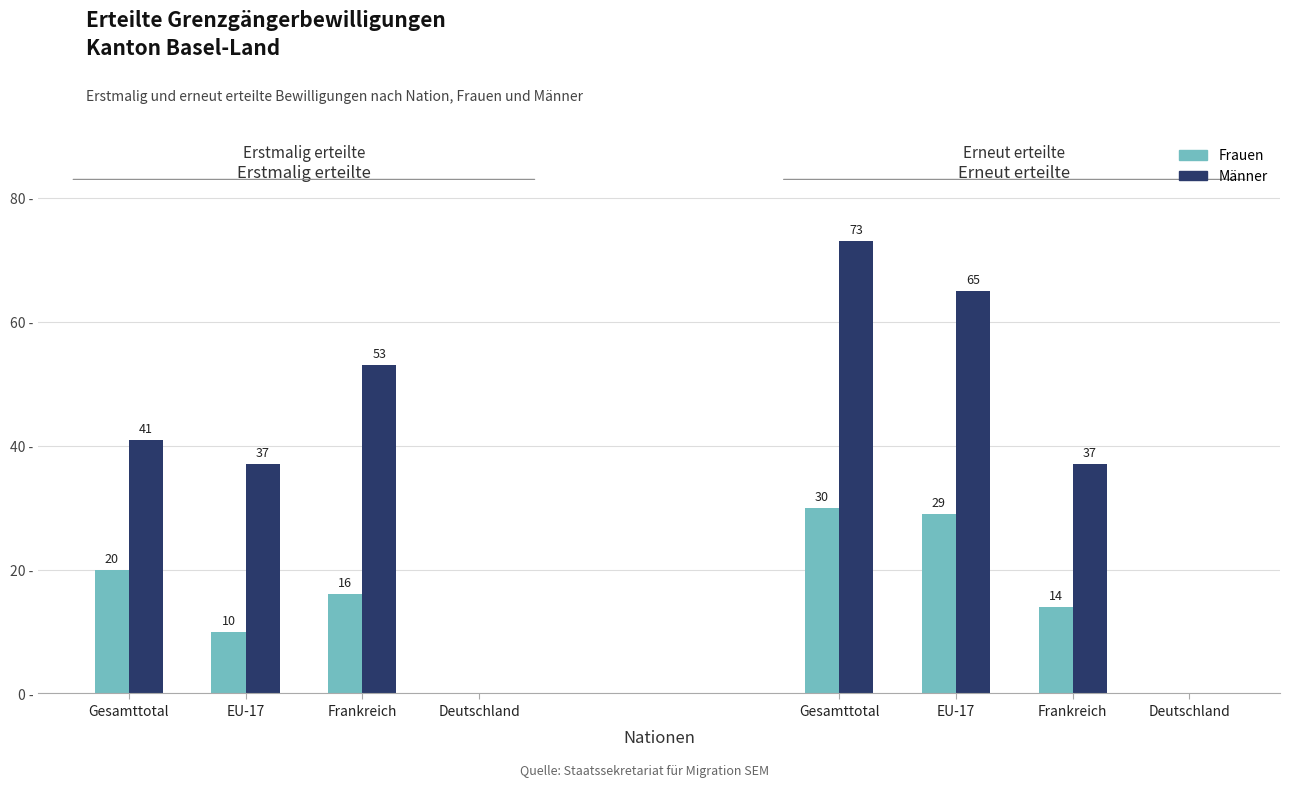

What value does the Männer series have at Frankreich, to the nearest 5?

55